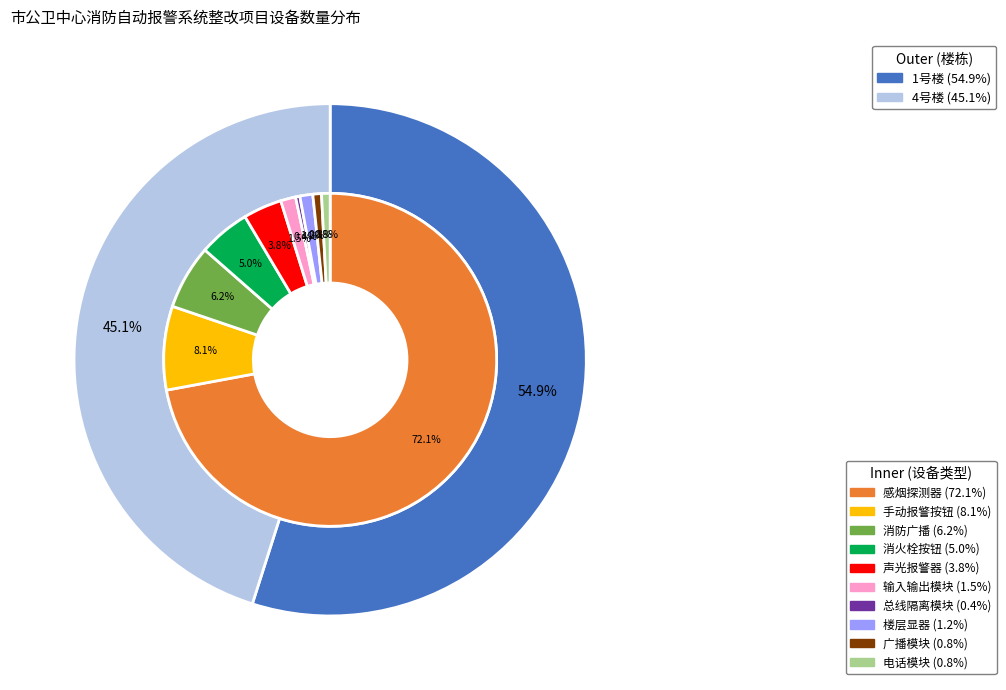

To the nearest percent, what is the combined percentage of 手动报警按钮 and 声光报警器?

12%